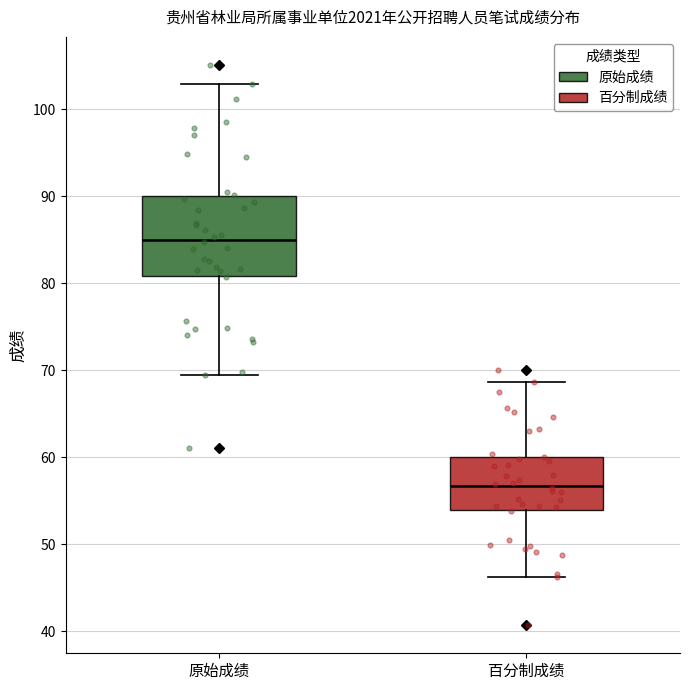

Reading left to right, transcribe this box plot: for each box, give where its median line is, the range the box spans, and where its two whiskers end, as read against the y-axis. The values are not printed on the chart, so give them approximately, as read against the axis.

原始成绩: median 85, box 81 to 90, whiskers 69 to 103
百分制成绩: median 57, box 54 to 60, whiskers 46 to 69